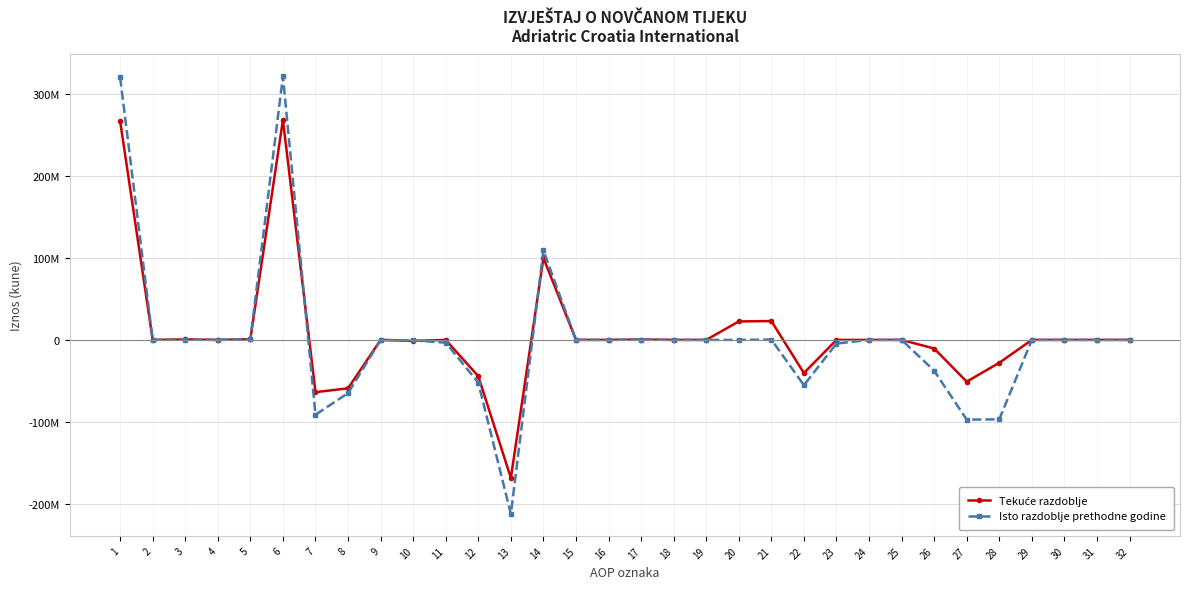

Is the value of Isto razdoblje prethodne godine at 28 greater than the value of Tekuće razdoblje at 19?

No